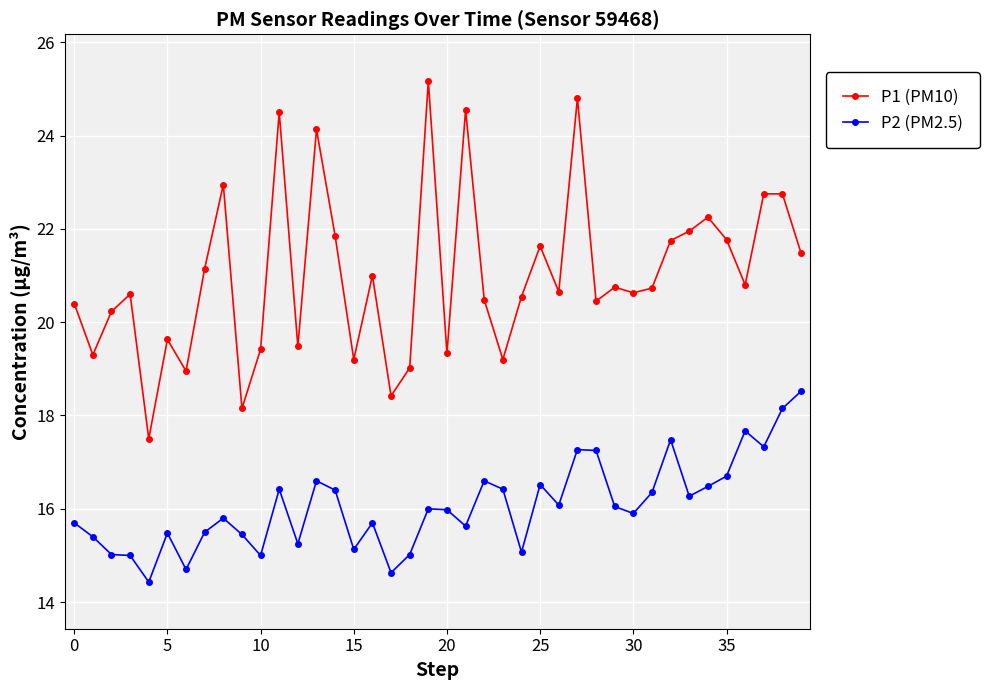

Rank the series by their maximum value, from highest to lowest.

P1 (PM10), P2 (PM2.5)